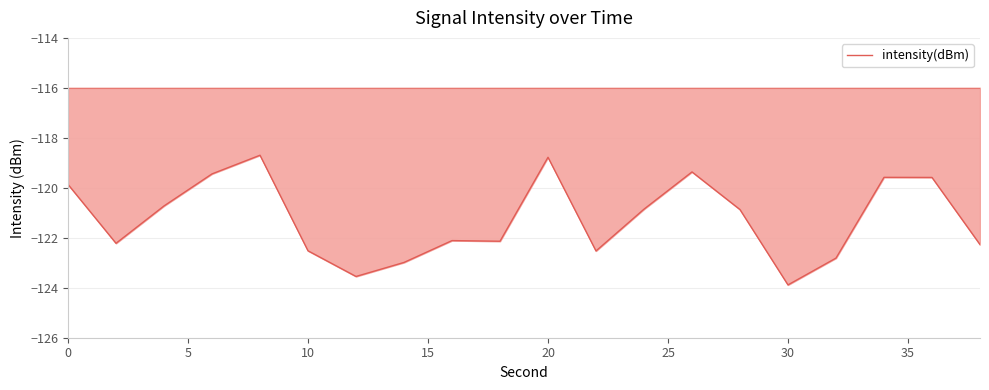

What is the difference between the maximum and minimum values?

5.2